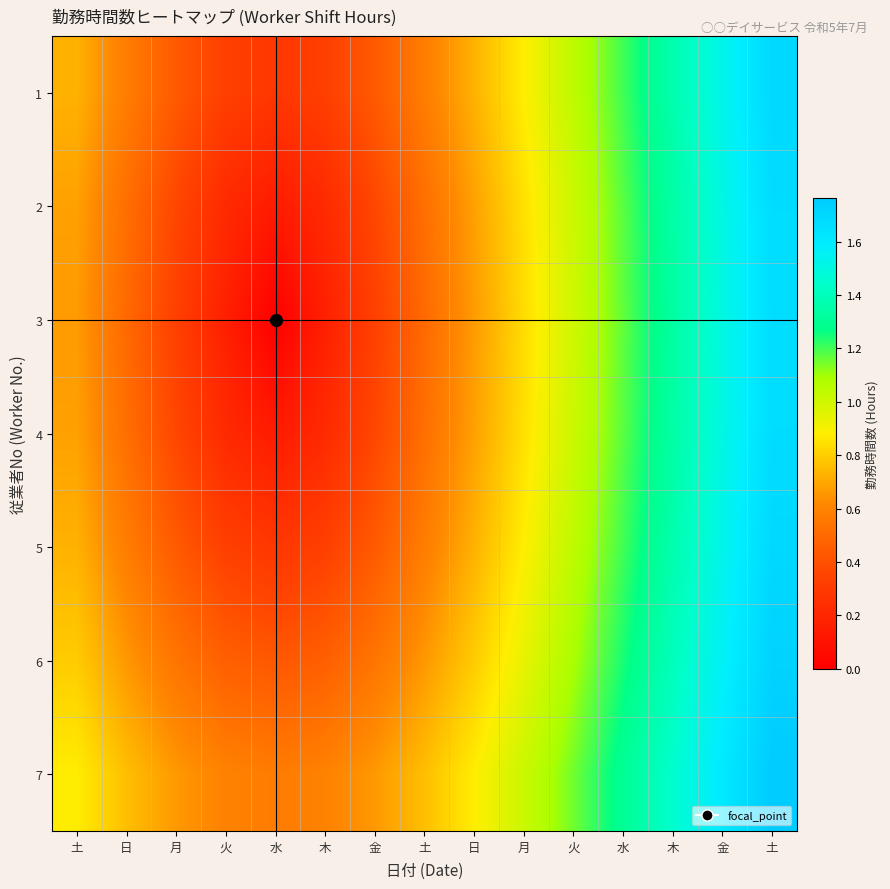

Rank the series by their maximum value, from highest to lowest.

7, 6, 1, 5, 2, 4, 3